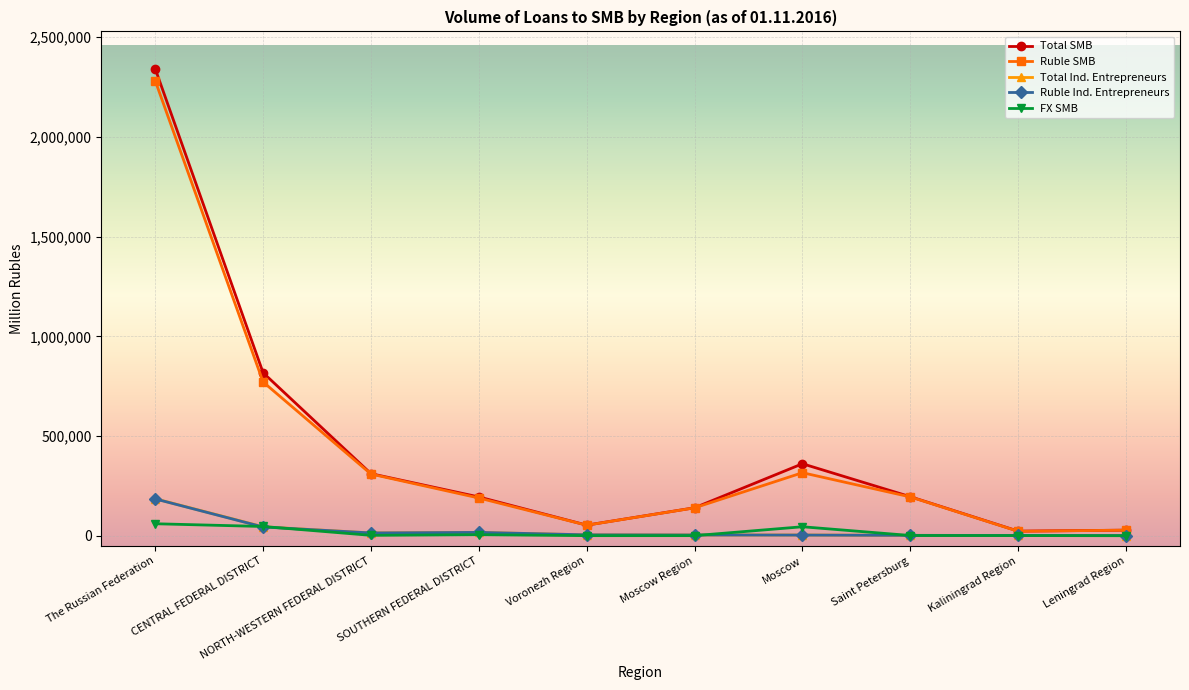

What are all the series names shown in the legend?

Total SMB, Ruble SMB, Total Ind. Entrepreneurs, Ruble Ind. Entrepreneurs, FX SMB